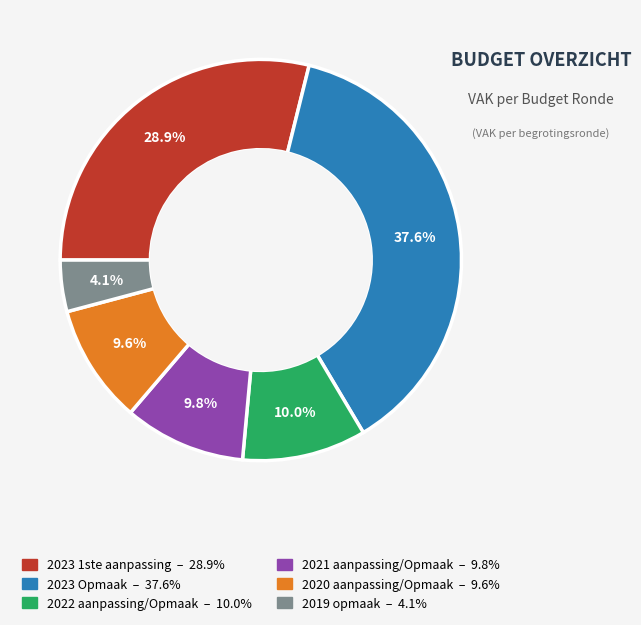

What is the largest slice in the pie chart?

2023 Opmaak